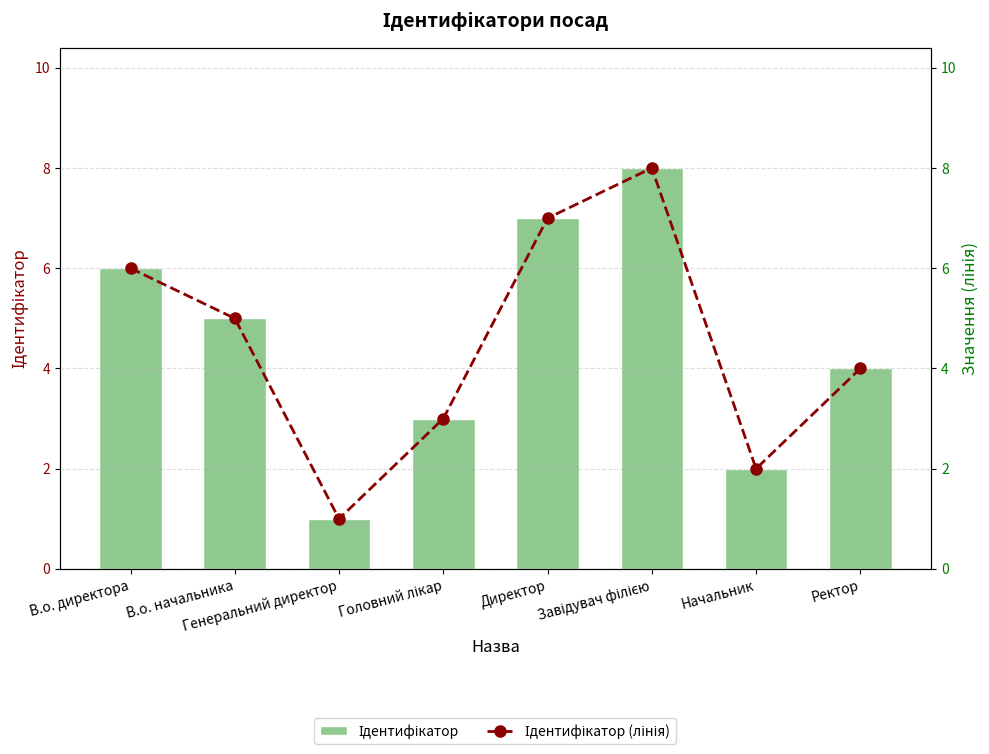

What are all the series names shown in the legend?

Ідентифікатор, Ідентифікатор (лінія)